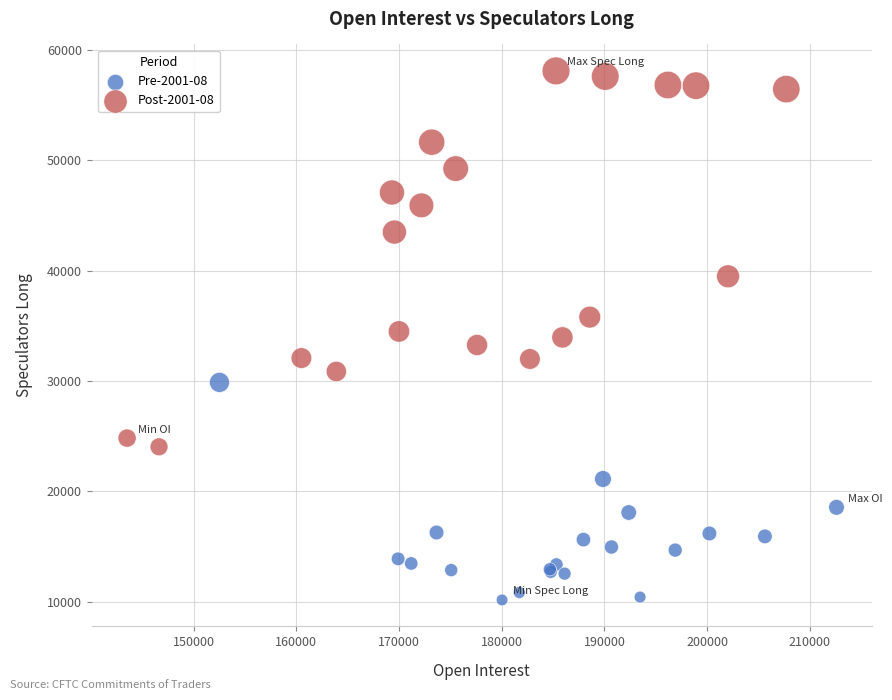

Which series has the largest Y range (max minus min)?

Post-2001-08